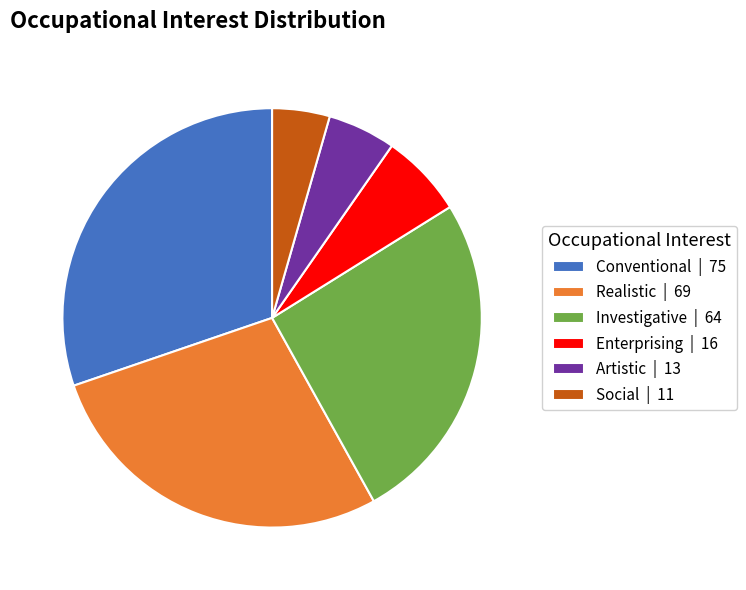

Is there a majority slice in this chart?

No